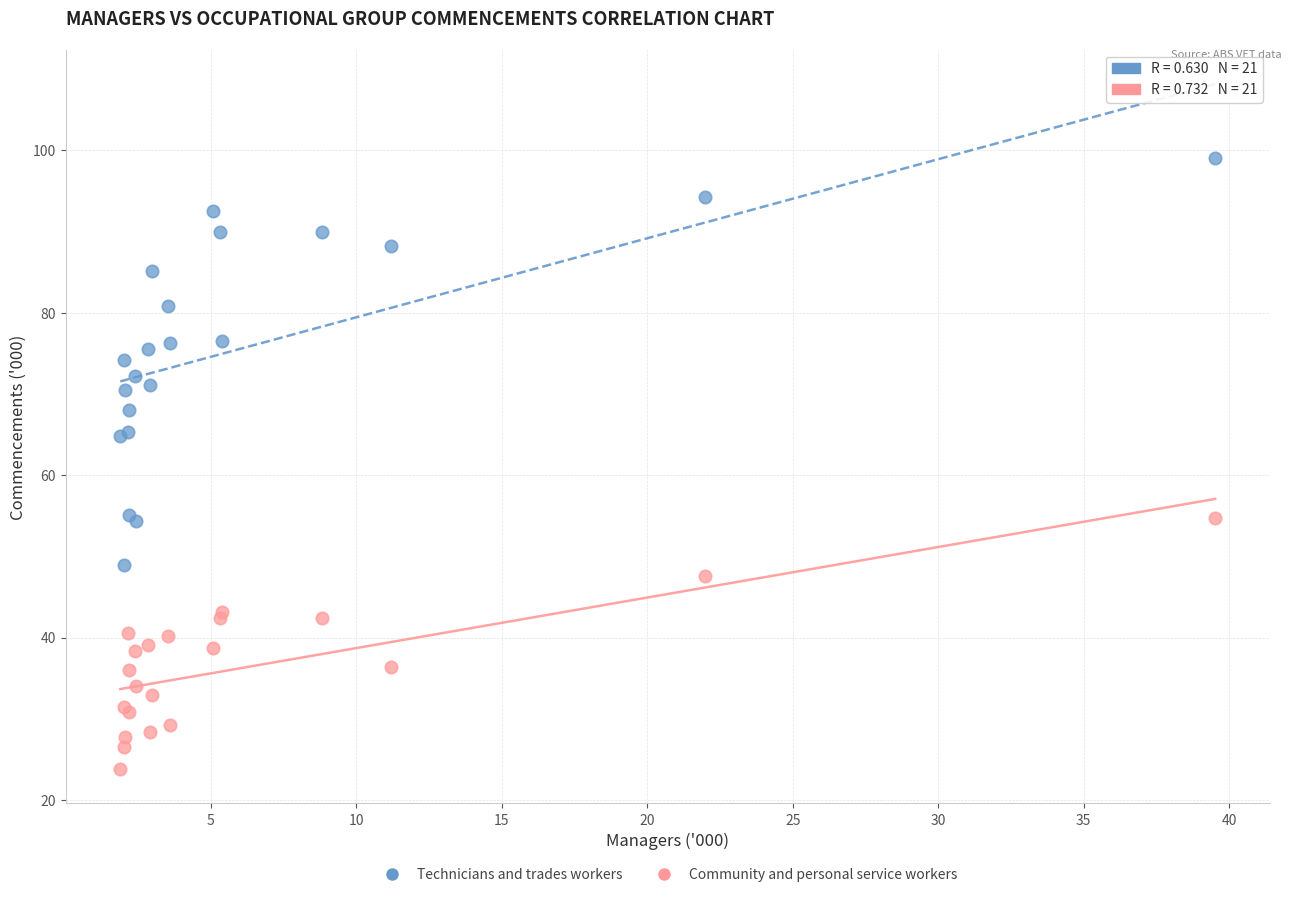

Which series contains the highest Y value?

Technicians and trades workers